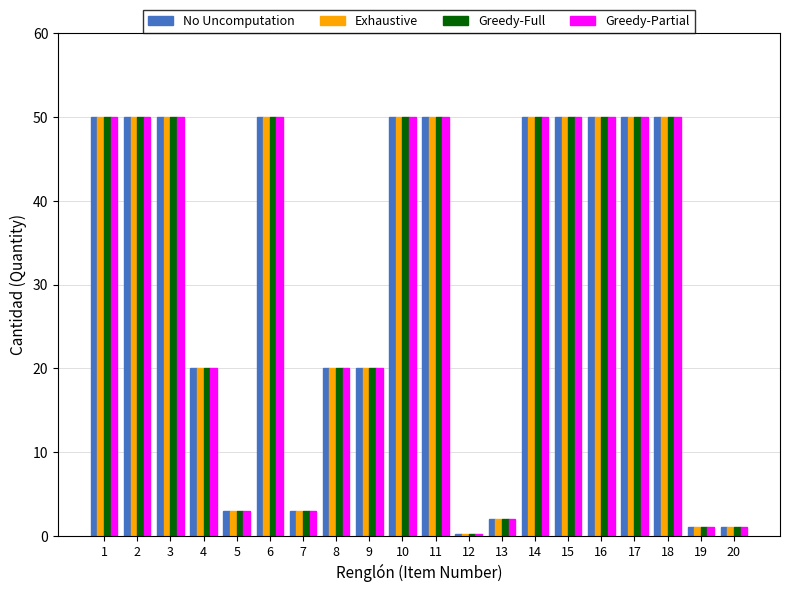

What is the maximum value for No Uncomputation?

50.0